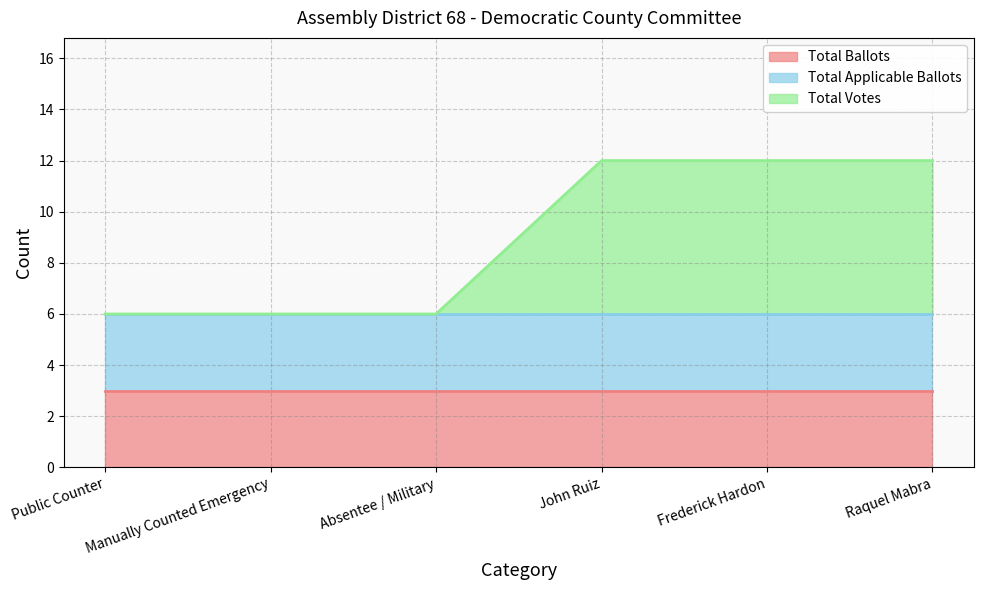

Which series has the largest total across all categories?

Total Ballots